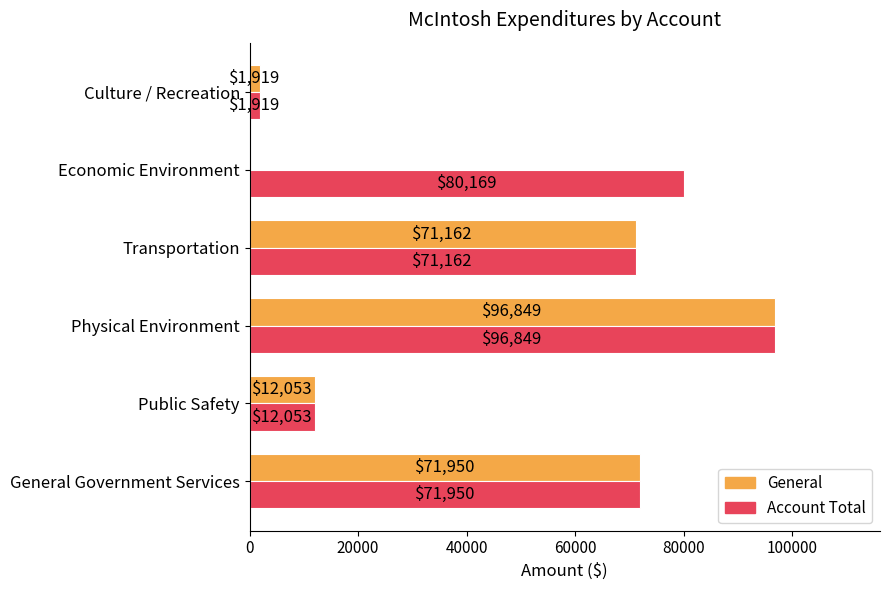

At which label is General closest to 48424?

Transportation